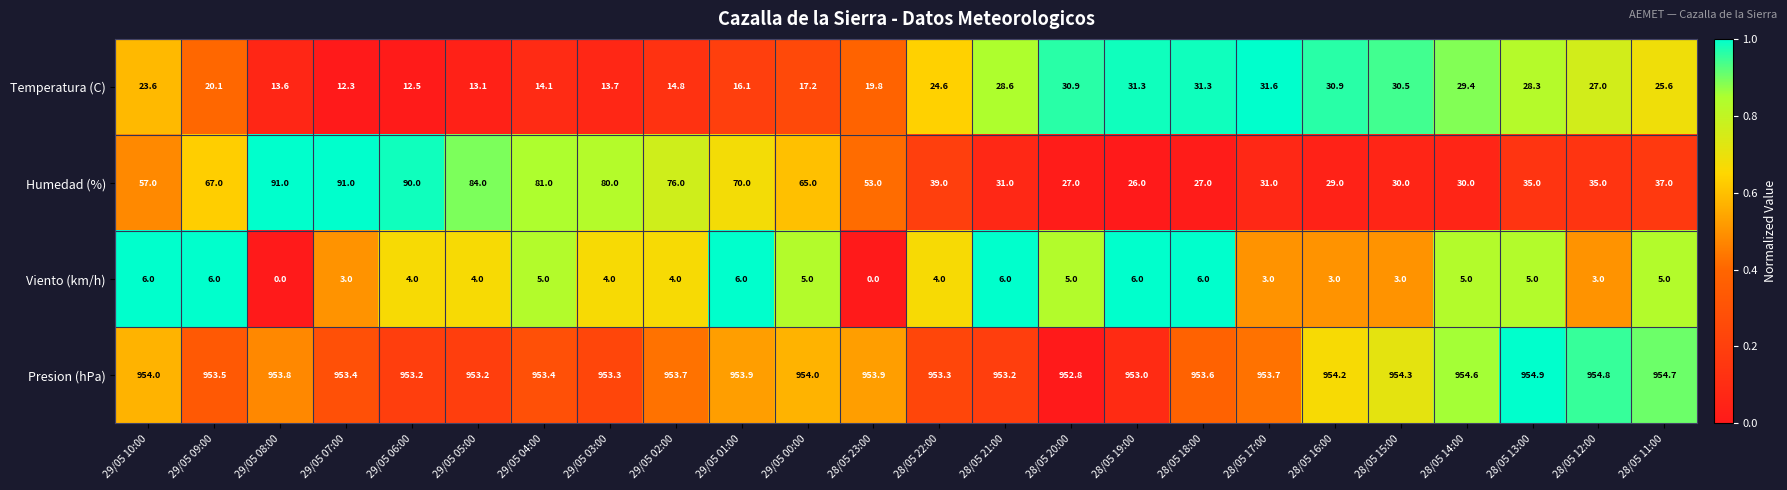

At which label is Presion (hPa) closest to 953?

28/05 19:00